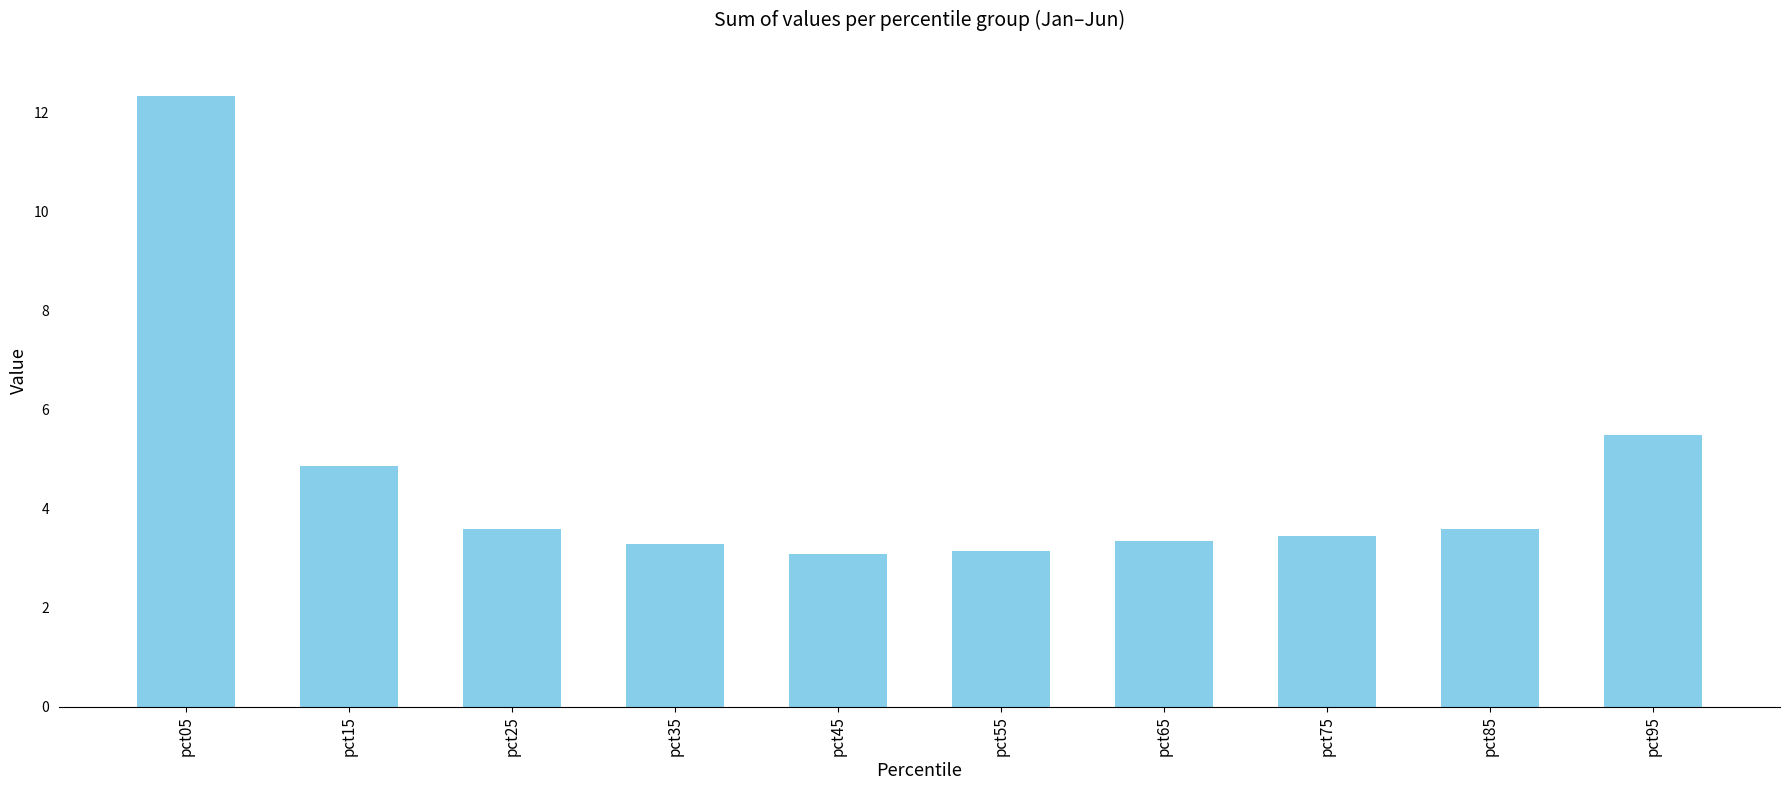

What is the sum of the values at pct75 and pct85?

7.0